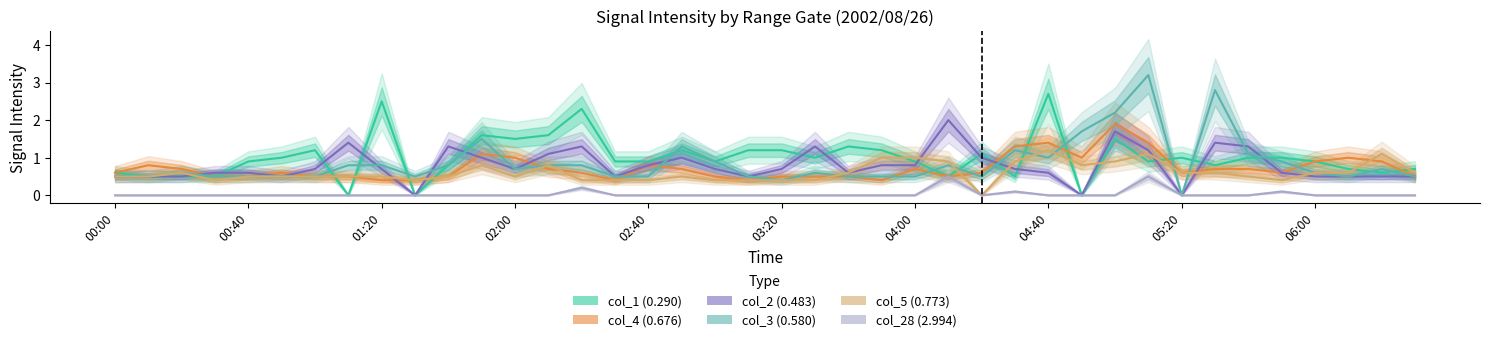

Is this an area chart (filled region under the line)?

No